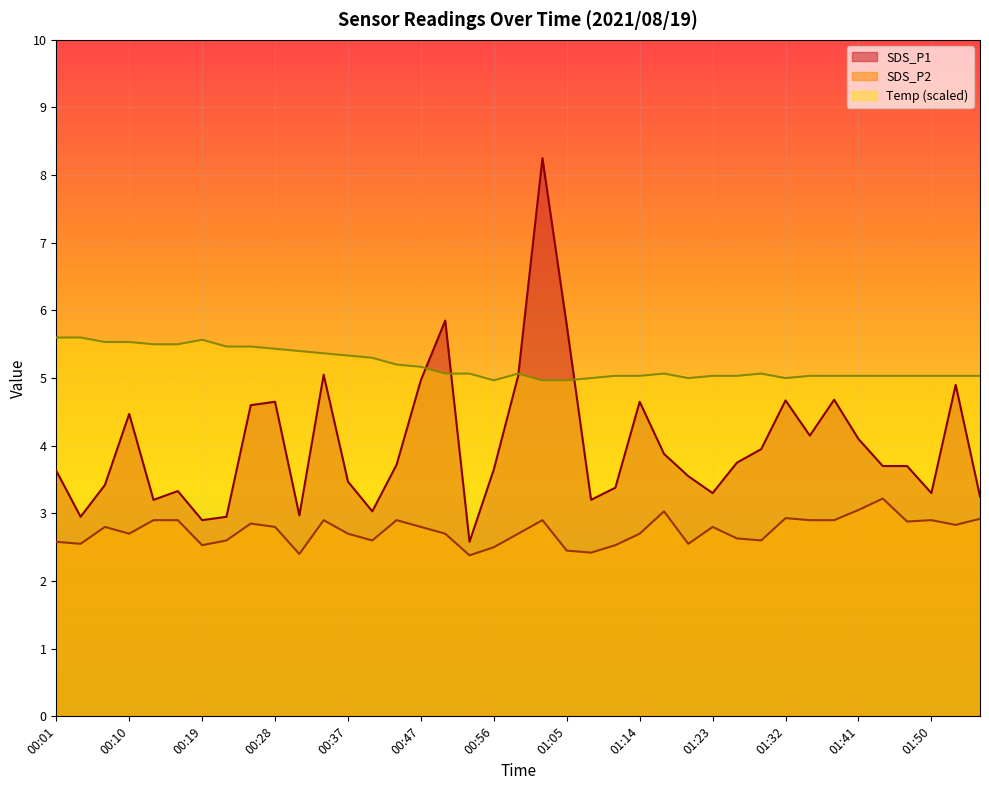

At which category does SDS_P1 reach its first local peak?

00:10